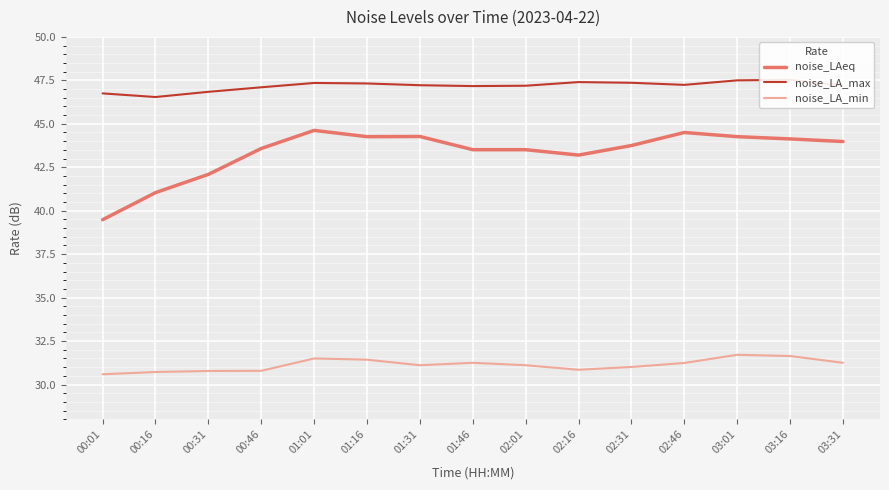

The value of noise_LAeq at 01:31 is 44.3. True or false?

True